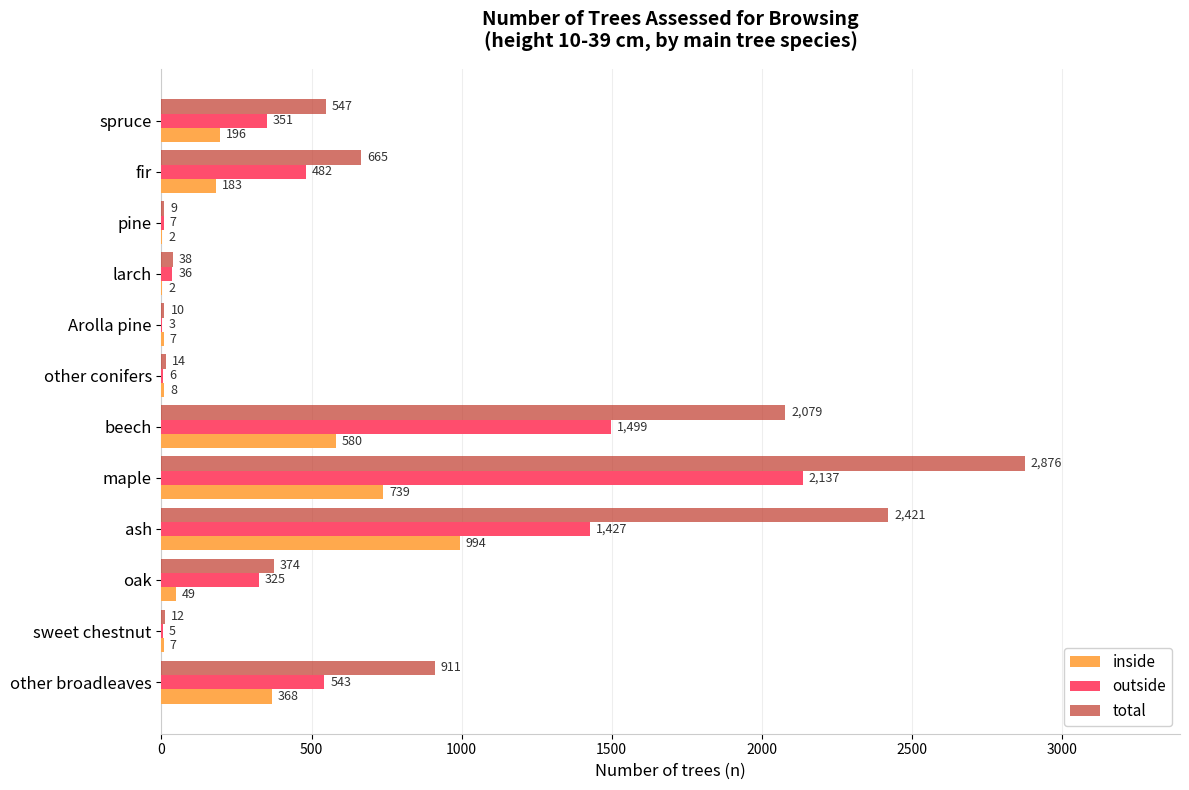

Is it true that total equals 259 at oak?

False